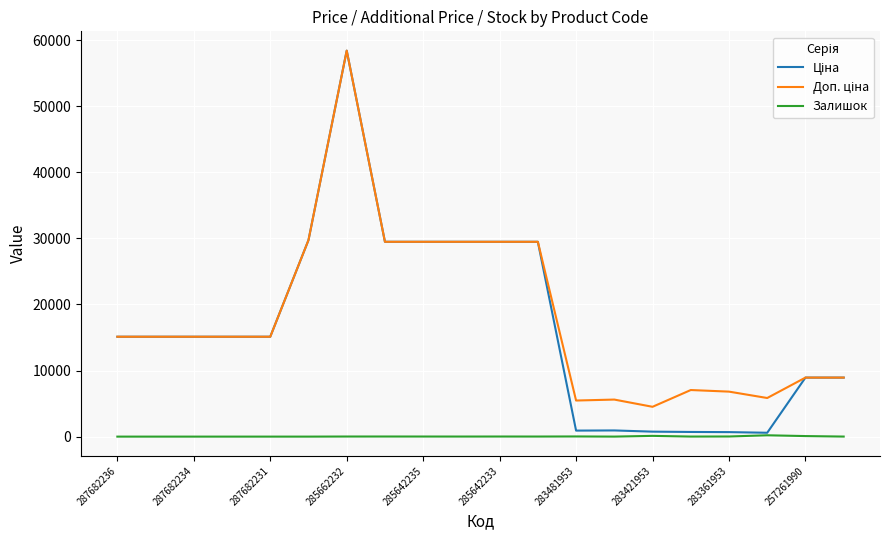

Reading right to left, extract all data points from this chart.

Ціна: 8934.1	8934.1	584.4	681.0	705.1	752.2	934.5	910.4	29491.5	29491.5	29491.5	29491.5	29491.5	58426.5	29747.2	15120.0	15120.0	15120.0	15120.0	15120.0
Доп. ціна: 8934.1	8934.1	5843.9	6809.8	7051.3	4513.3	5607.2	5462.3	29491.5	29491.5	29491.5	29491.5	29491.5	58426.5	29747.2	15120.0	15120.0	15120.0	15120.0	15120.0
Залишок: 7.0	82.0	202.0	19.0	8.0	113.0	2.0	24.0	11.0	14.0	10.0	13.0	16.0	14.0	0.0	0.0	0.0	0.0	0.0	0.0